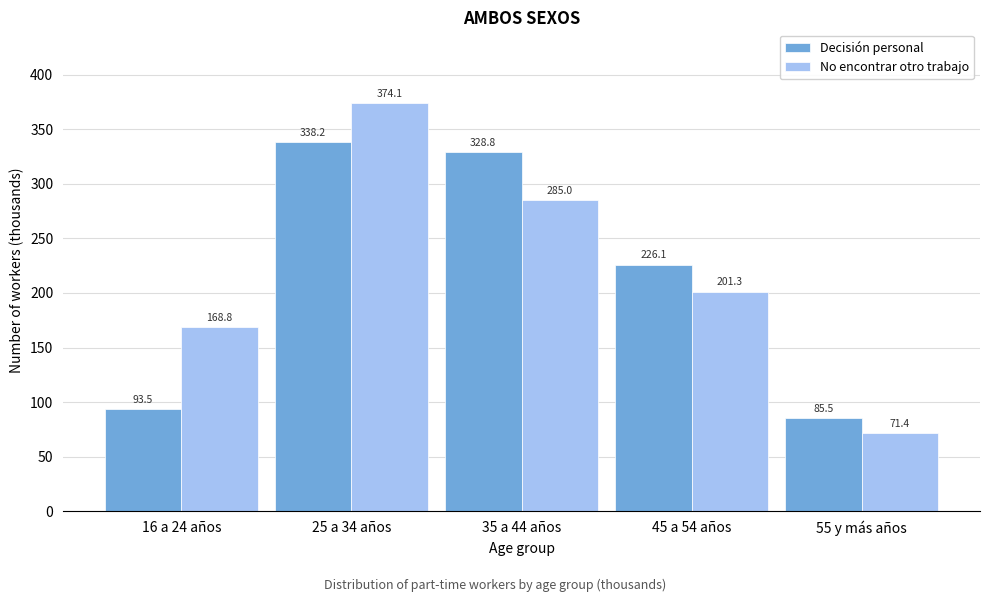

Reading left to right, transcribe all the data shown in this chart.

Decisión personal: 93.5	338.2	328.8	226.1	85.5
No encontrar otro trabajo: 168.8	374.1	285.0	201.3	71.4